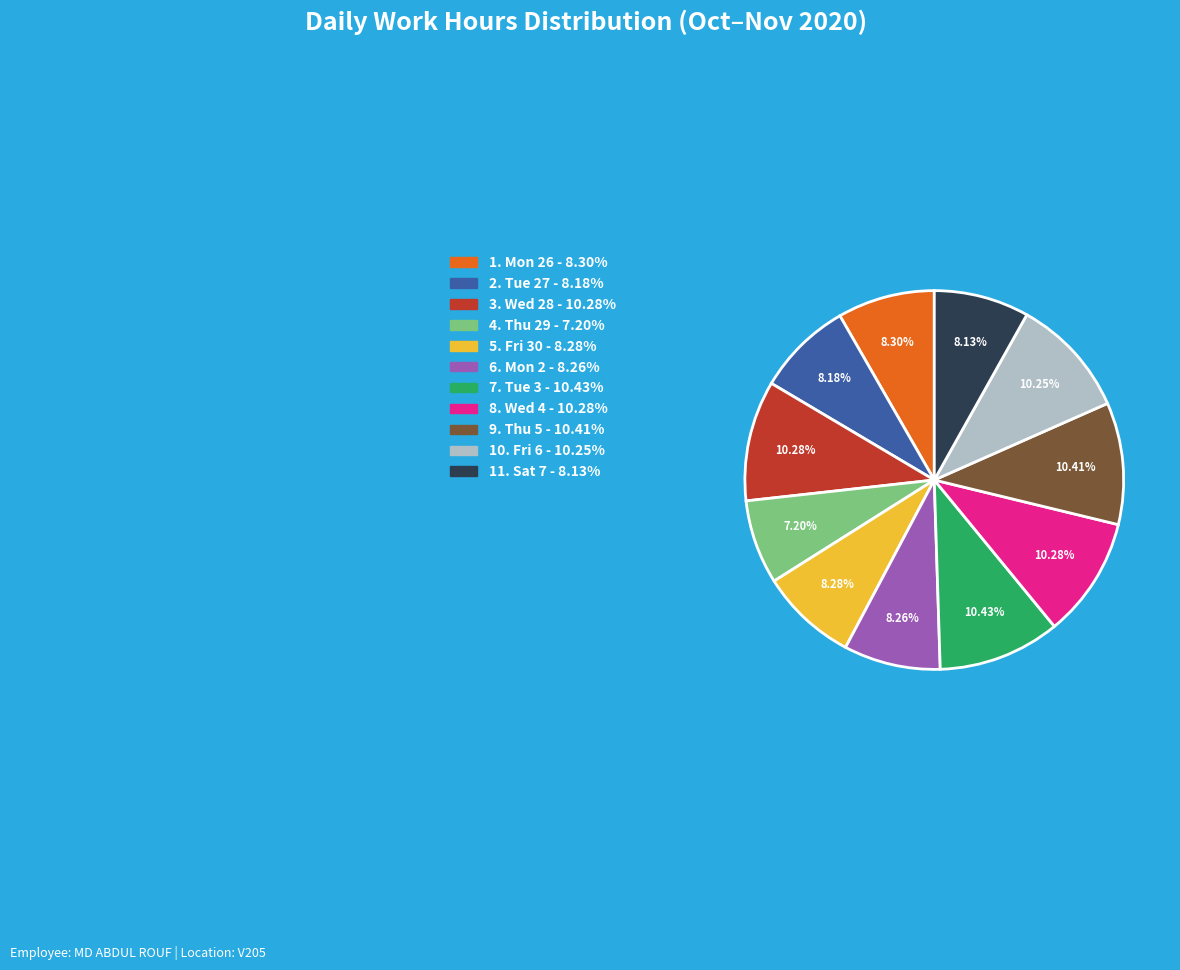

Is there a majority slice in this chart?

No